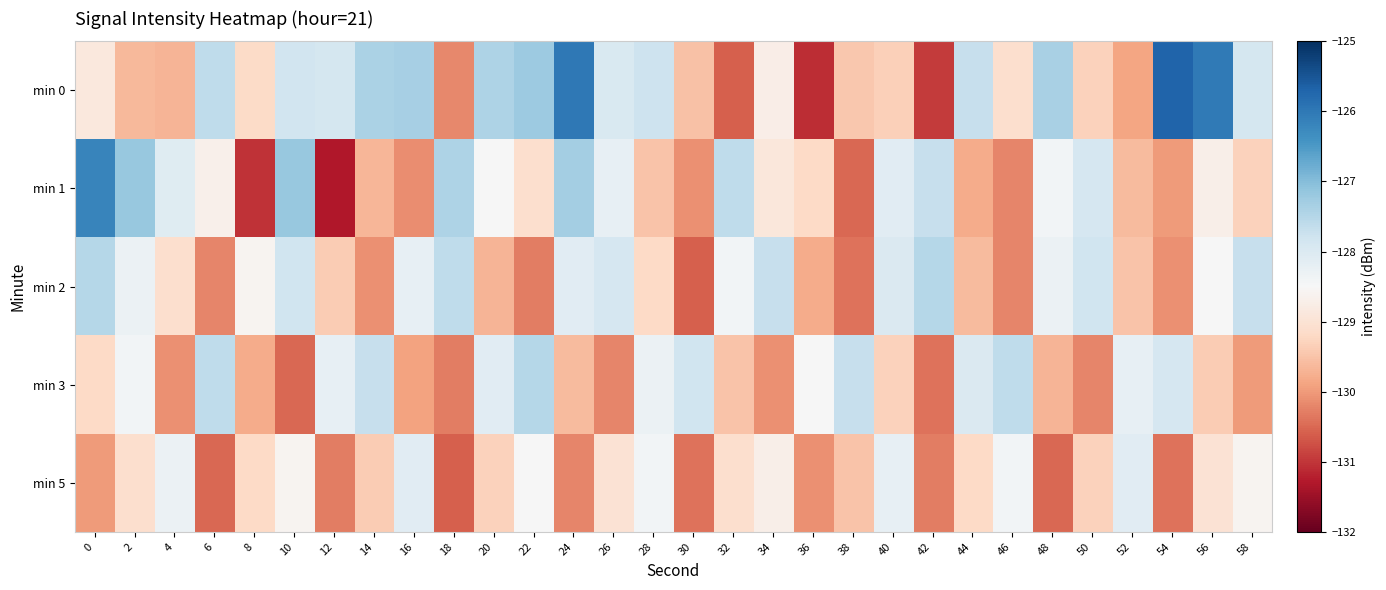

At how many categories does at least one series exceed -128?

25